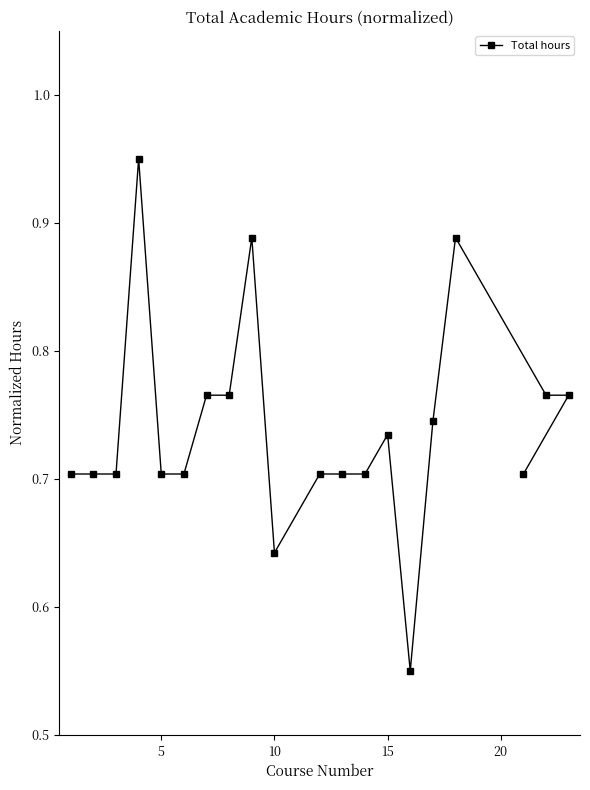

What is the difference between the maximum and minimum values?

0.4